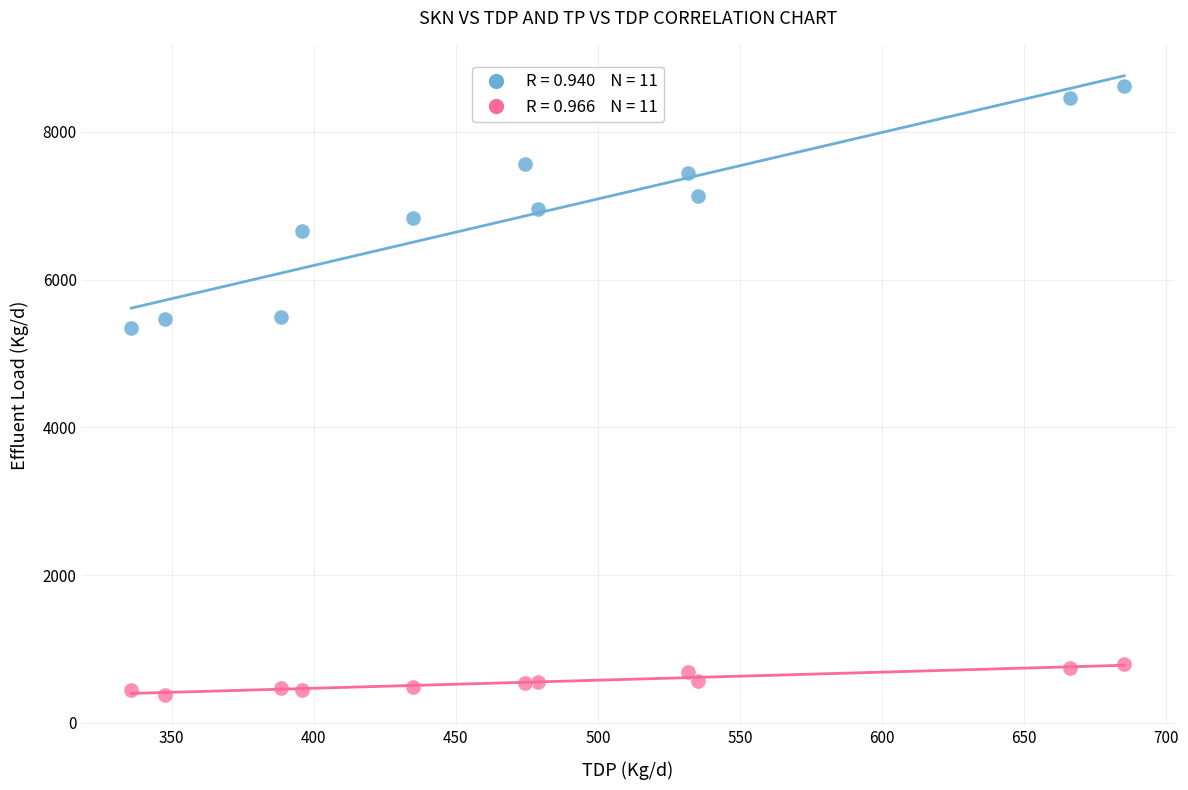

Across all data points, what is the range of Y values (max minus min)?

8232.8